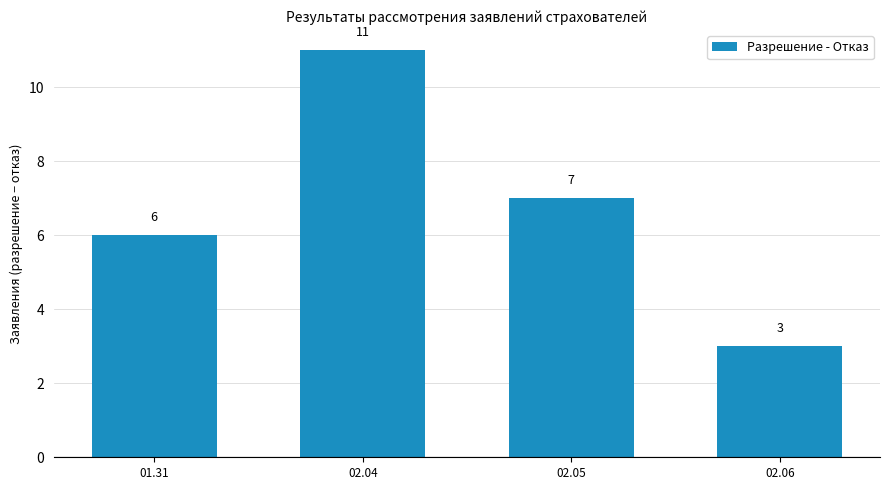

Reading right to left, what are all the values shown in this chart?

3	7	11	6